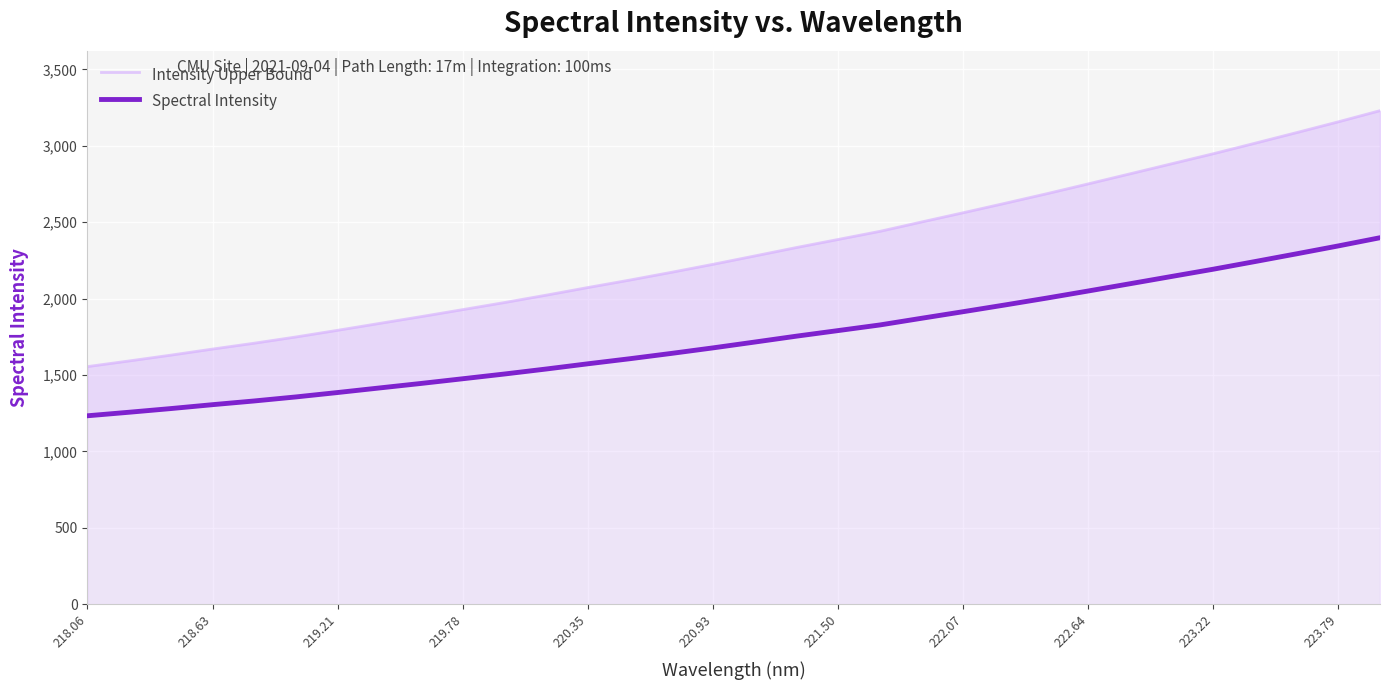

What is the difference between the second highest and second lowest values in the Intensity Upper Bound series?

1565.2